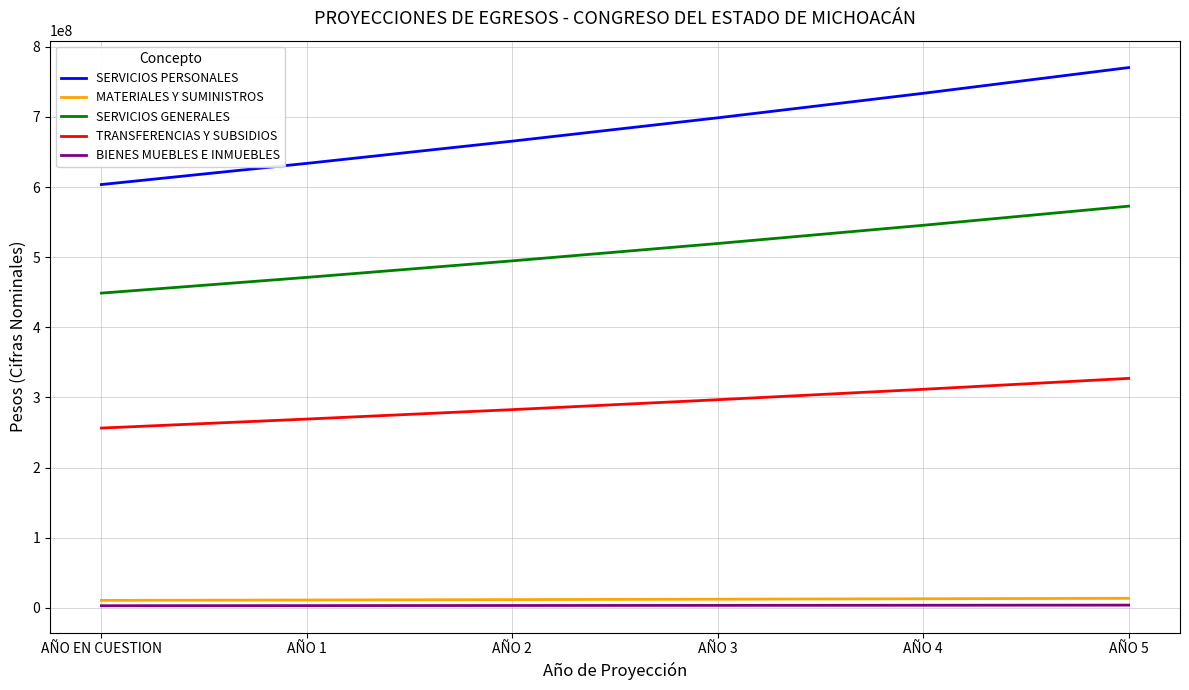

At how many categories does at least one series exceed 494541376?

6